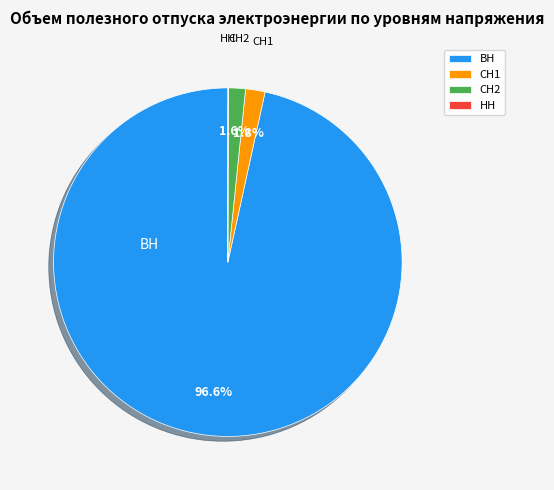

Approximately how many times larger is the value at СН2 compared to СН1?

0.9